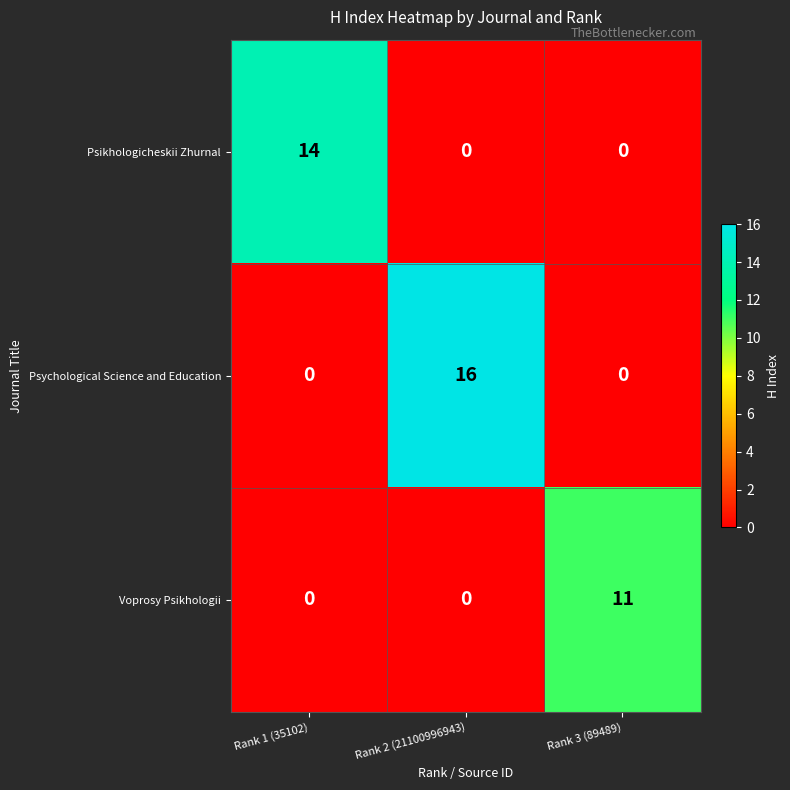

Which series has the largest total across all categories?

Psychological Science and Education